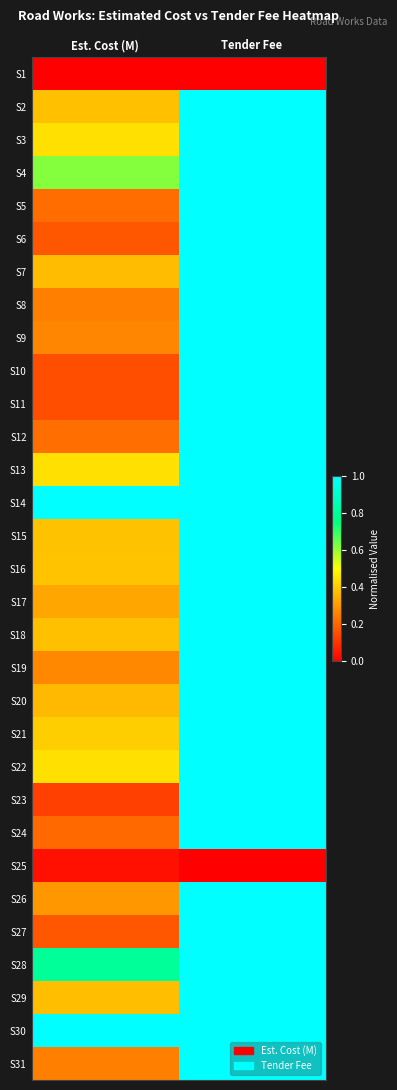

Rank the series by their maximum value, from lowest to highest.

S1, S25, S2, S3, S4, S5, S6, S7, S8, S9, S10, S11, S12, S13, S14, S15, S16, S17, S18, S19, S20, S21, S22, S23, S24, S26, S27, S28, S29, S30, S31